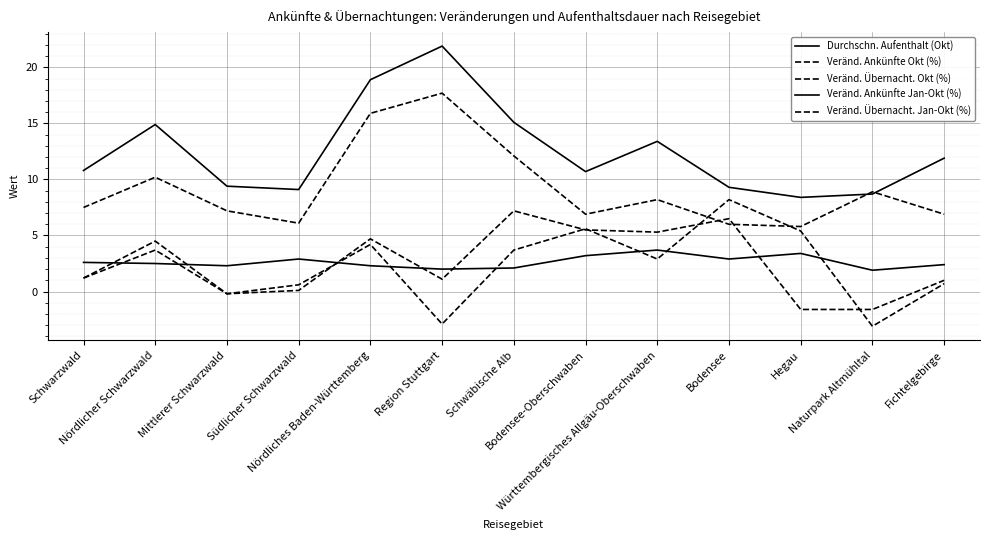

Which series has the widest spread of values?

Veränd. Ankünfte Jan-Okt (%)